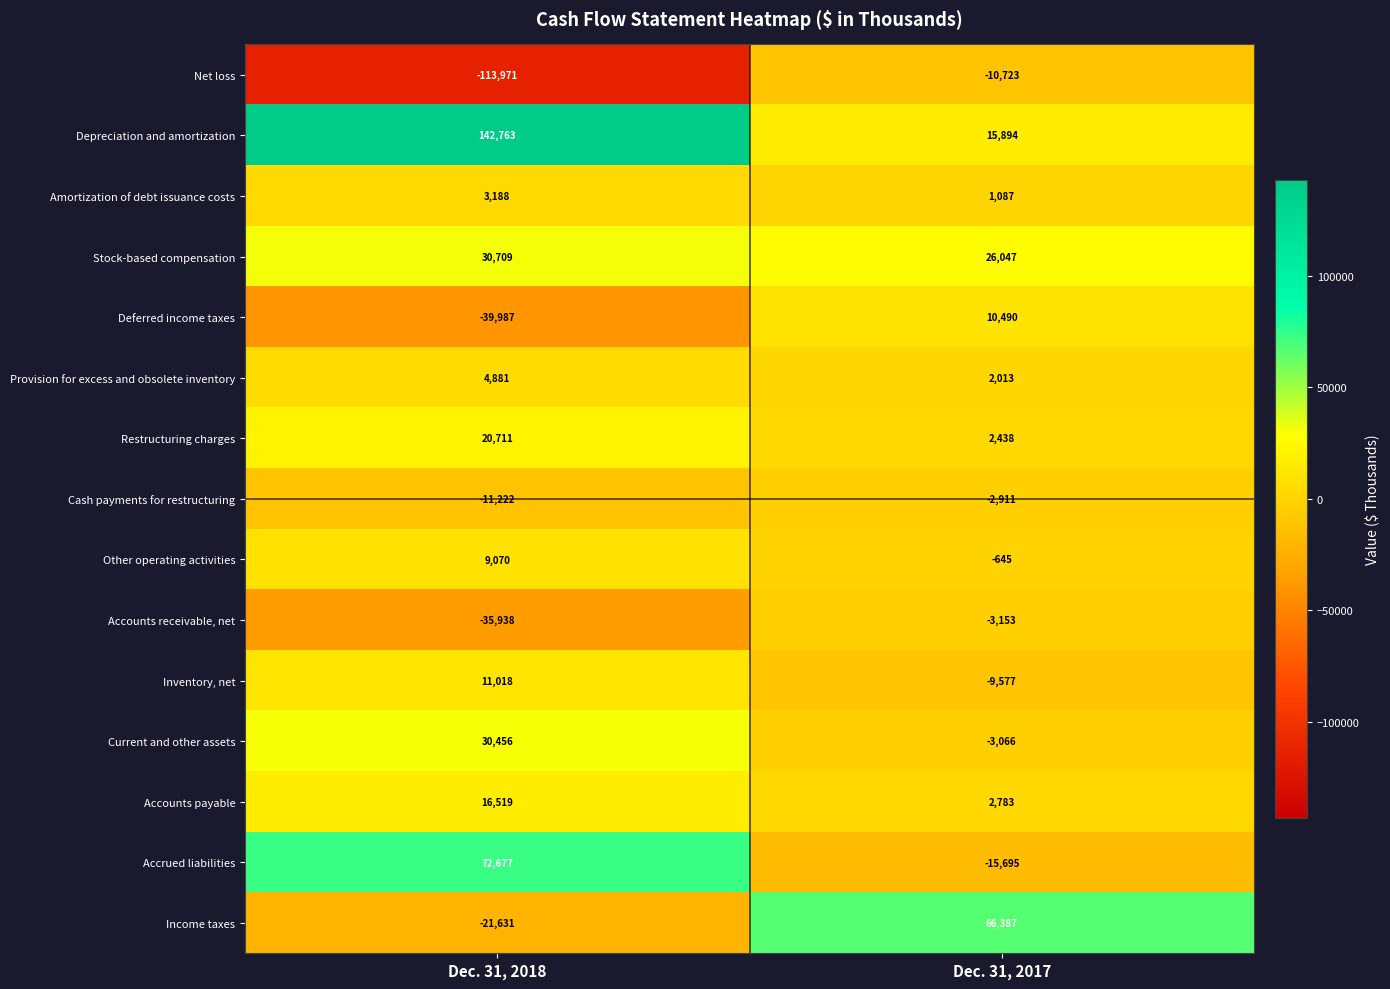

True or false: Income taxes has a value of 94074 at Dec. 31, 2017.

False